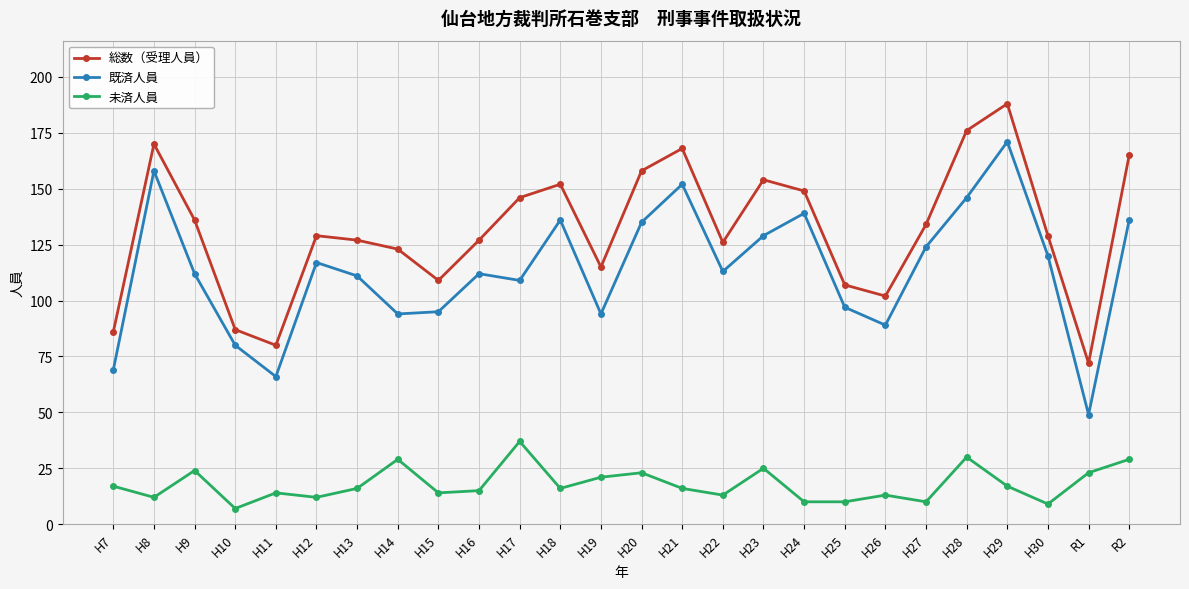

True or false: 既済人員 and 総数（受理人員） intersect in this chart.

False